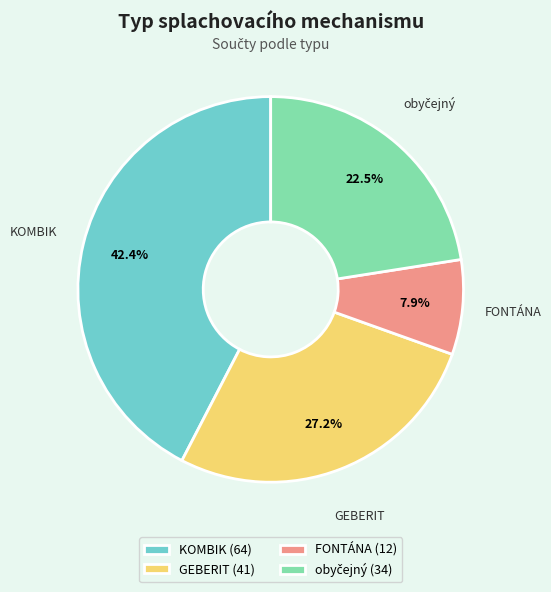

Which category has the smallest portion of the pie?

FONTÁNA